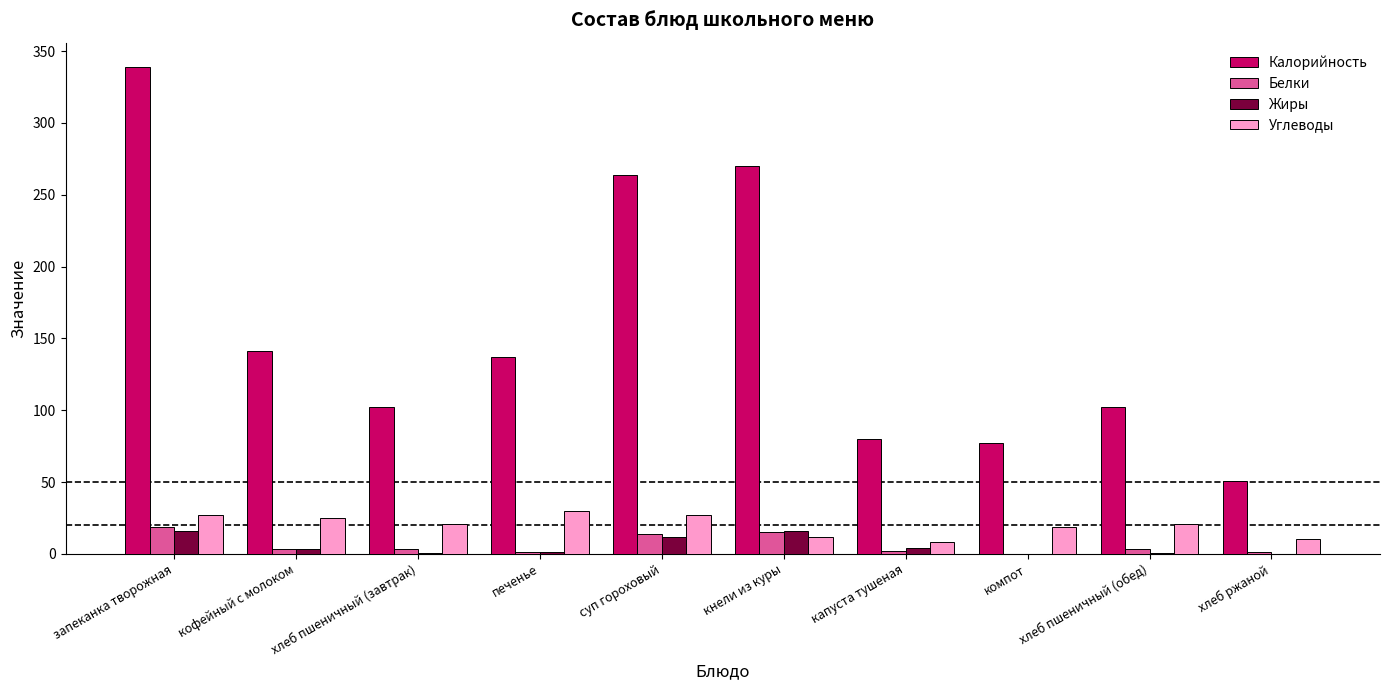

What is the average value of the Белки series?

6.1